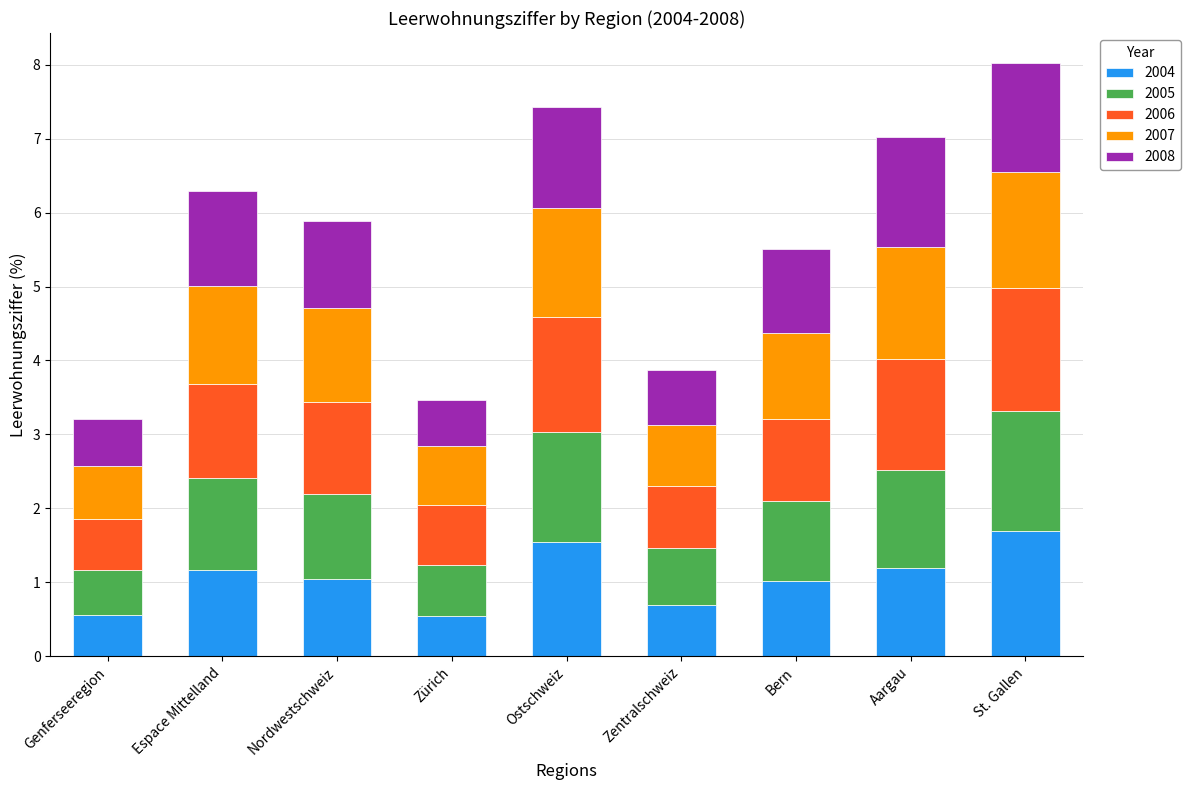

What is the highest value of the 2004 series?

1.7